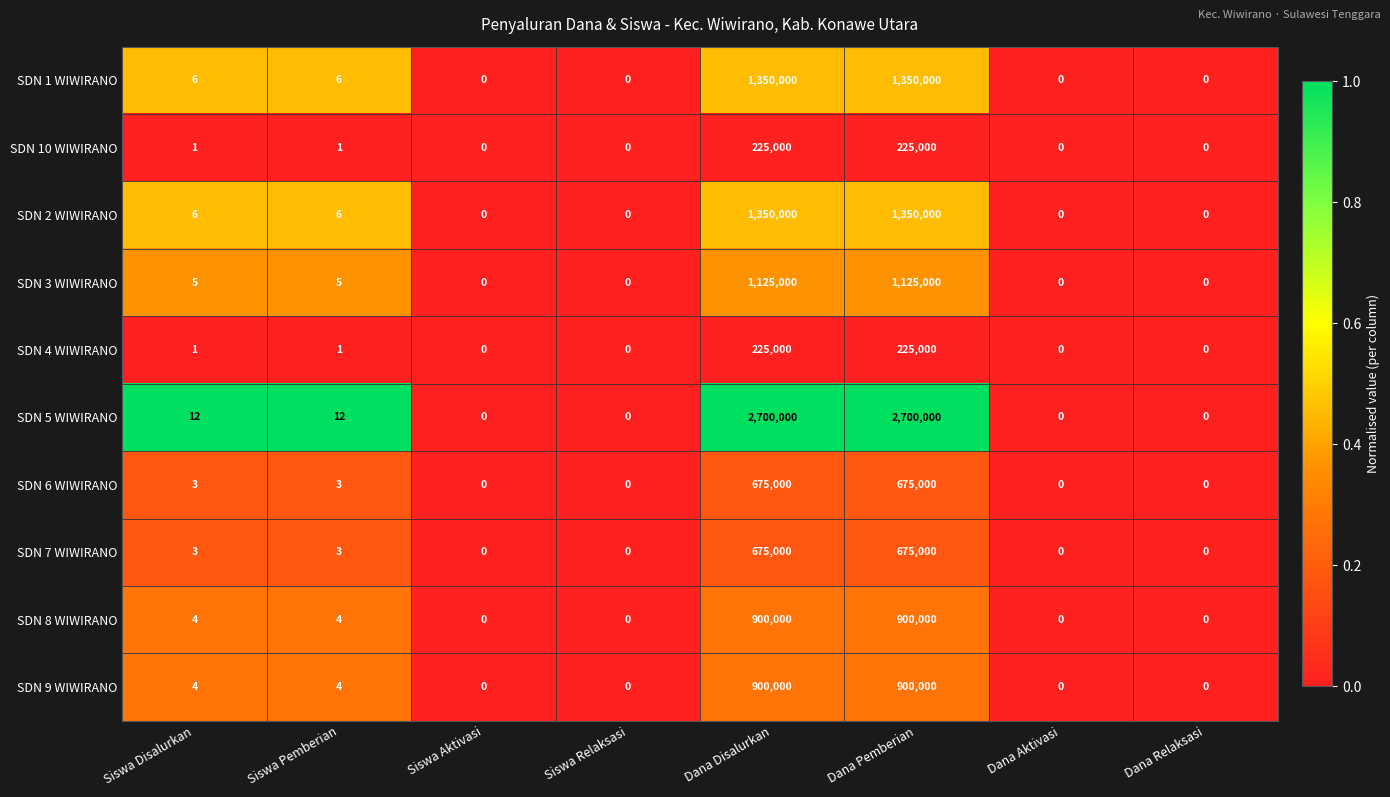

The SDN 1 WIWIRANO series shows 6 at Siswa Pemberian. True or false?

True